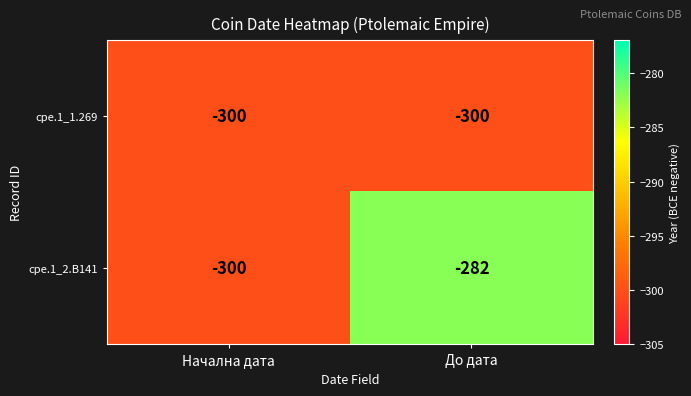

Rank the series by their maximum value, from highest to lowest.

cpe.1_2.B141, cpe.1_1.269